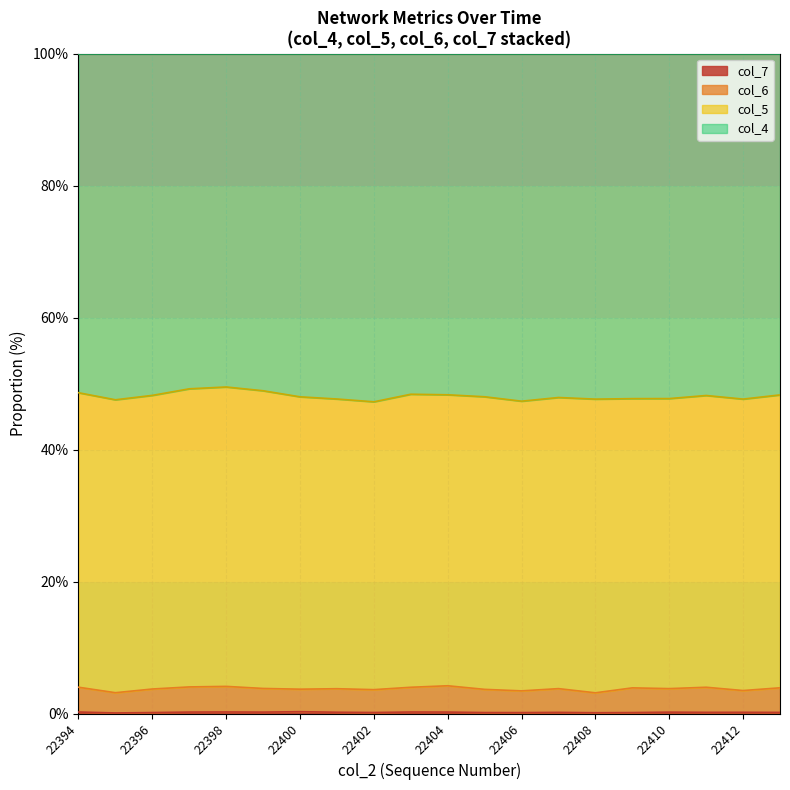

What is the sum of all col_6 values?

75.2